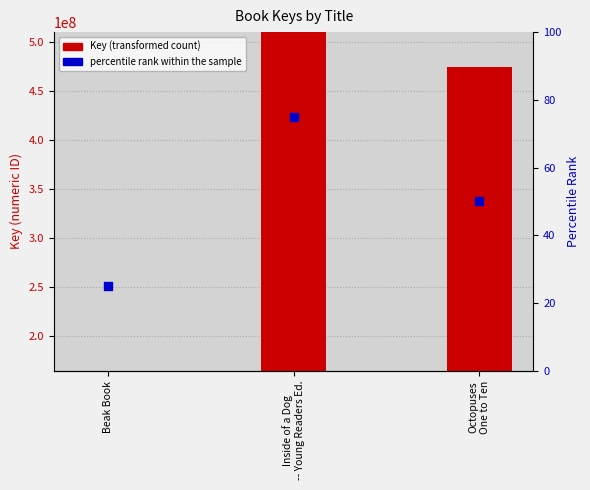

At how many categories does at least one series exceed 186698082?

2